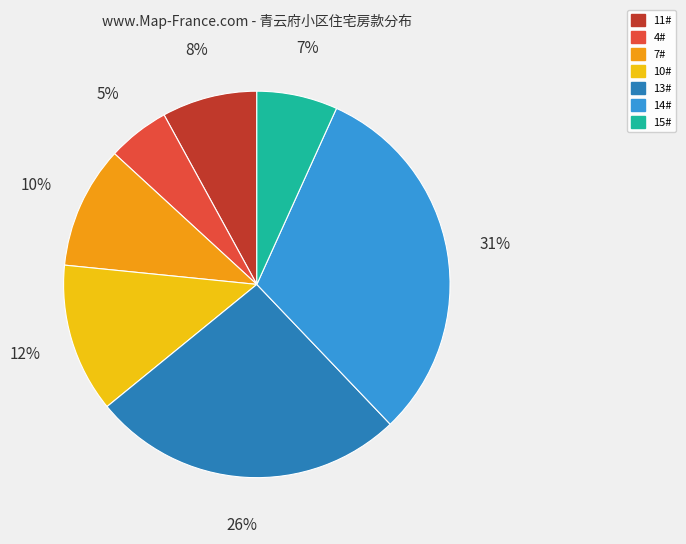

Between 13# and 11#, which is larger?

13#